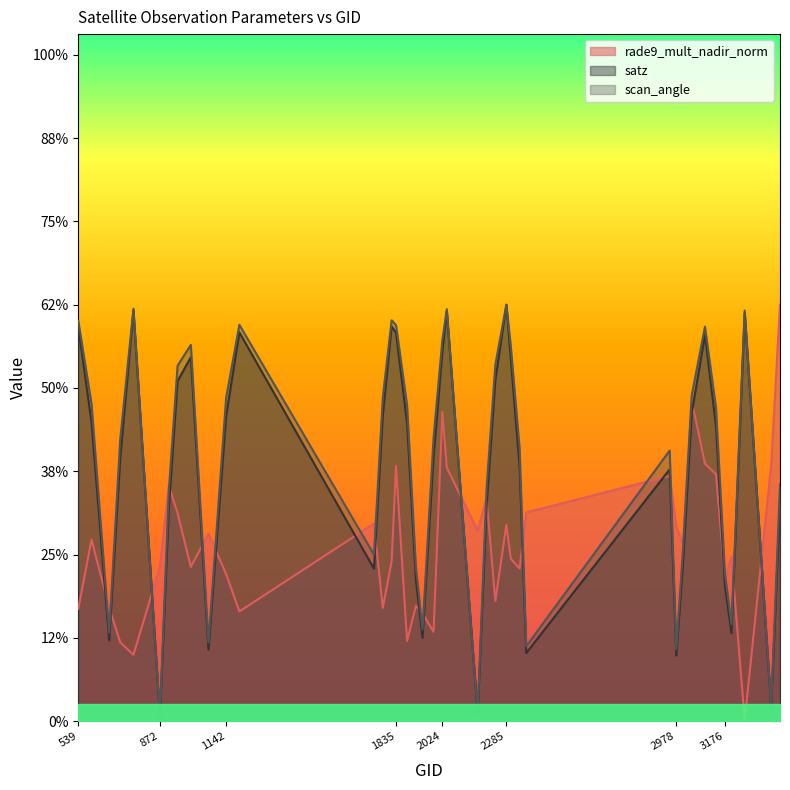

What is the total value across all series at 710?

1.5